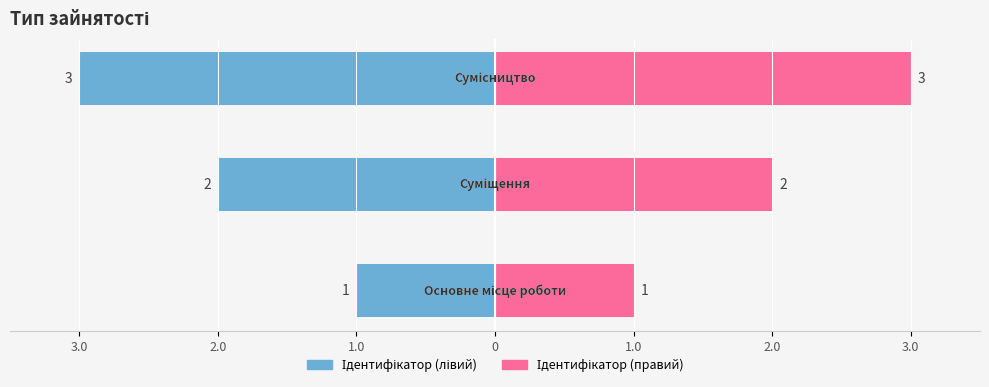

What is the label of the 1st bar from the left?

Основне місце роботи